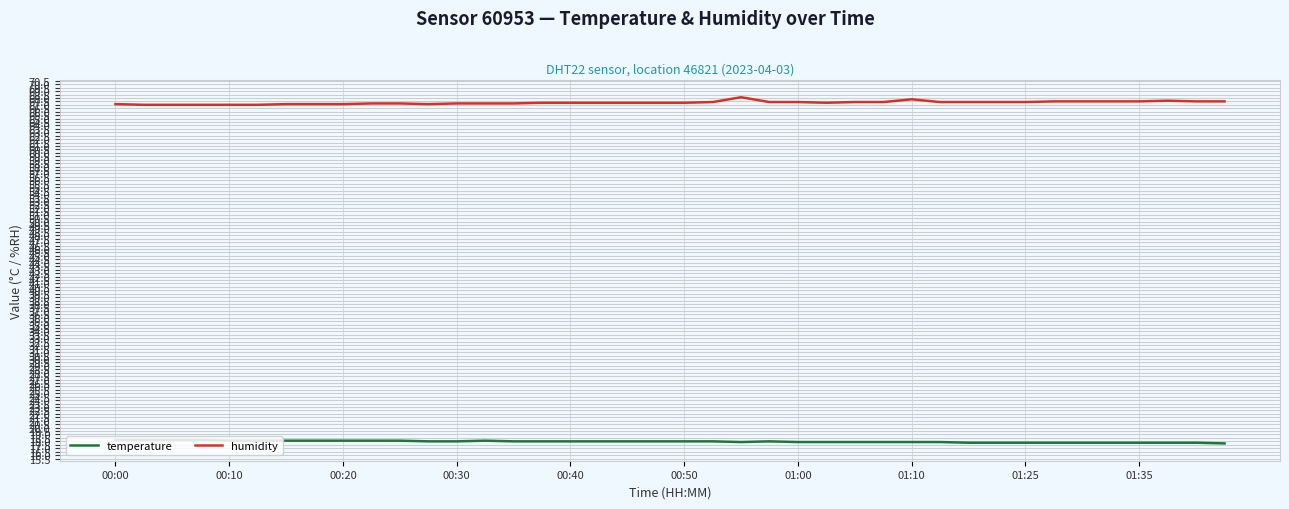

Which series has the largest total across all categories?

humidity